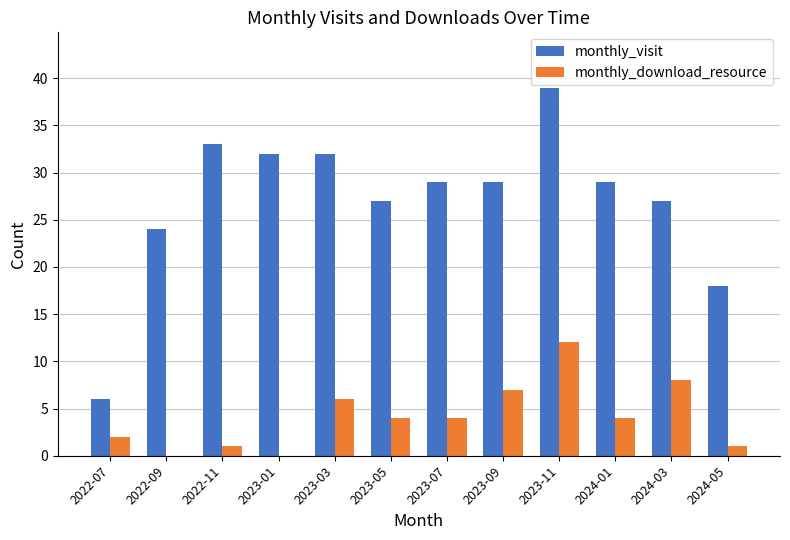

Between 2022-11 and 2024-05, which series saw the biggest shift?

monthly_visit